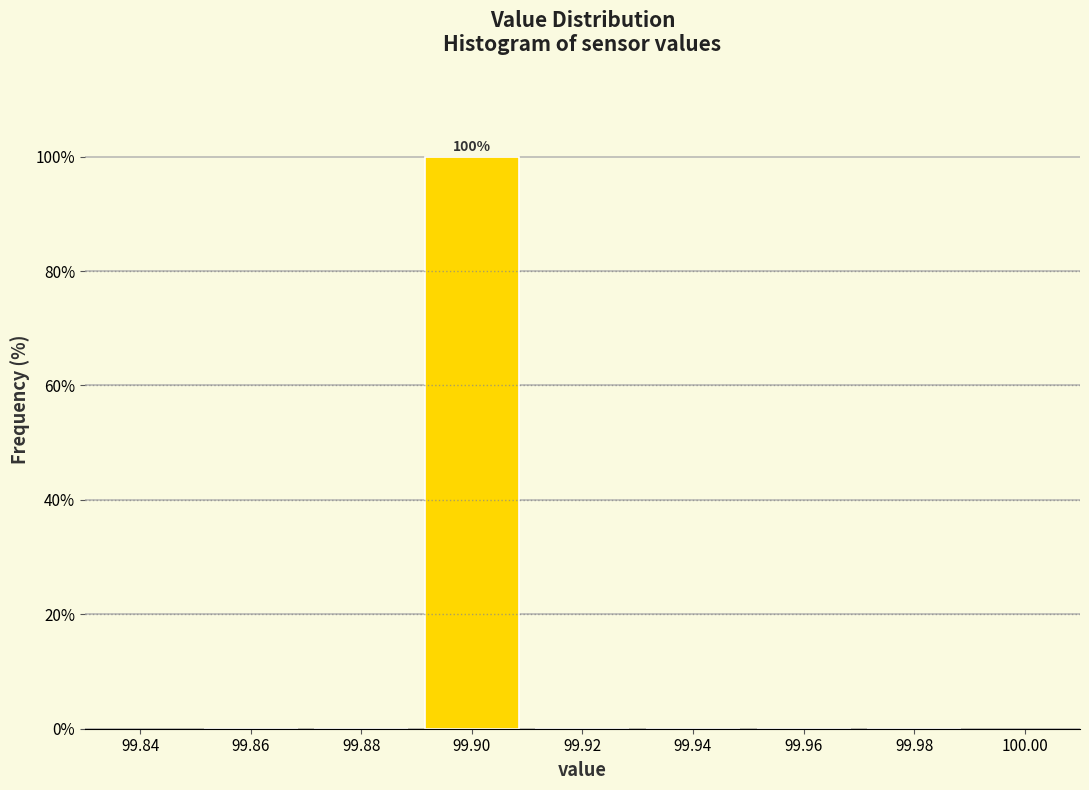

Over which range of the x-axis is the bar tallest?

99.89 to 99.91